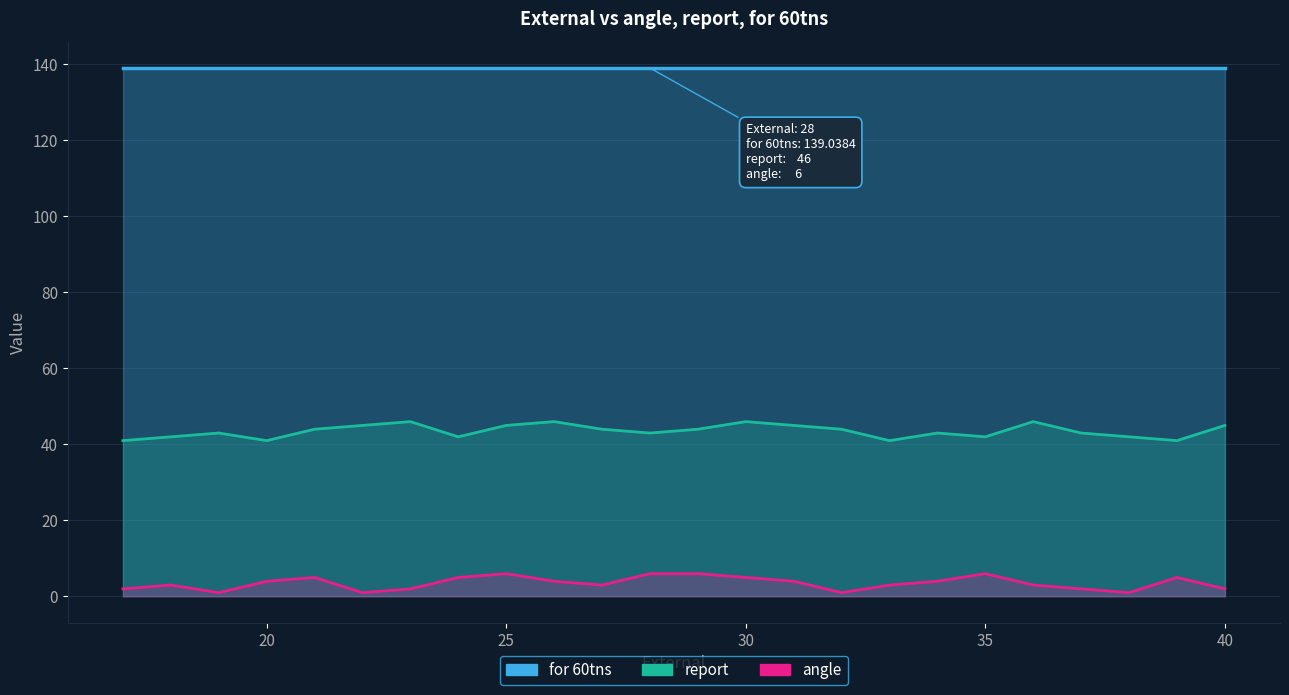

What is the average value of the report series?

44